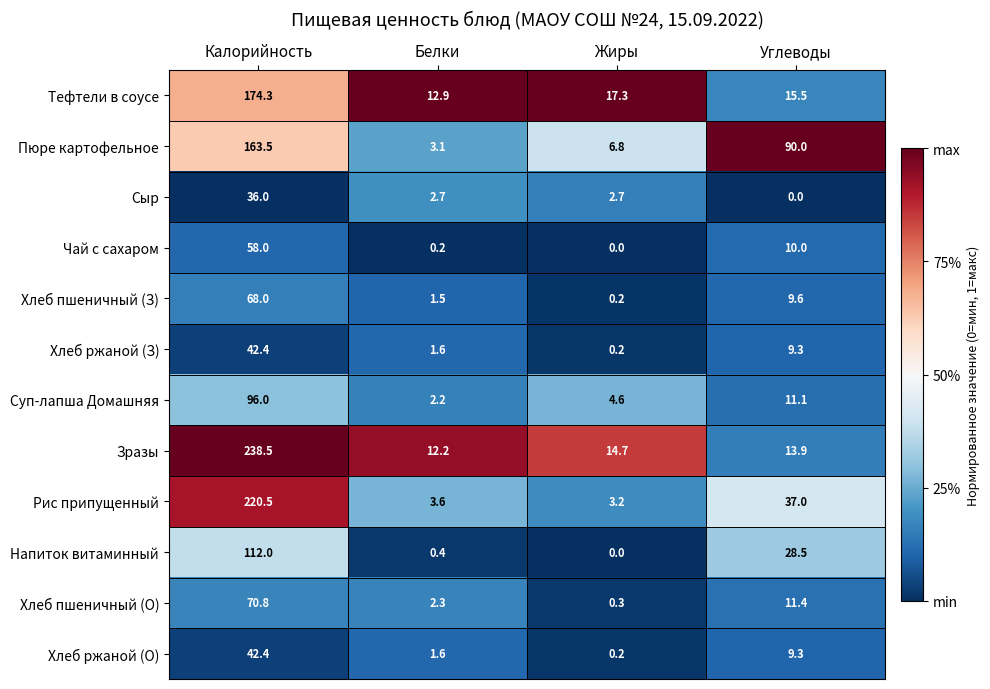

What is the sum of all Зразы values?

279.3